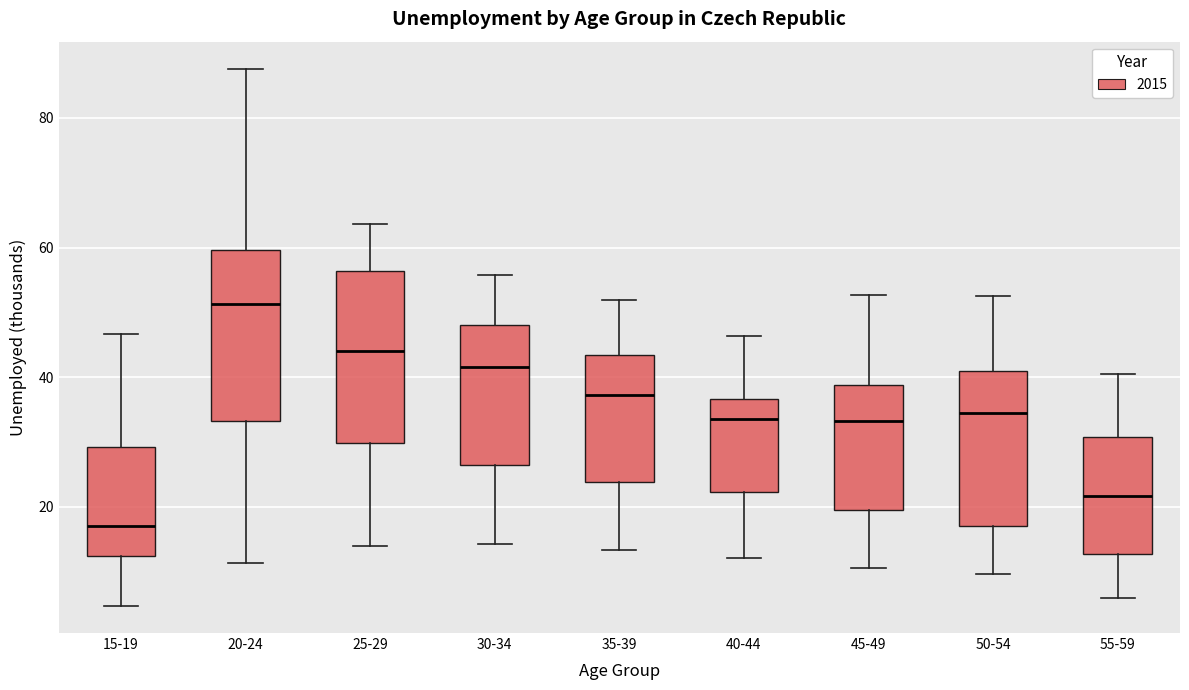

Reading left to right, transcribe this box plot: for each box, give where its median line is, the range the box spans, and where its two whiskers end, as read against the y-axis. The values are not printed on the chart, so give them approximately, as read against the axis.

15-19: median 18, box 12 to 30, whiskers 4 to 46
20-24: median 52, box 34 to 60, whiskers 12 to 88
25-29: median 44, box 30 to 56, whiskers 14 to 64
30-34: median 42, box 26 to 48, whiskers 14 to 56
35-39: median 38, box 24 to 44, whiskers 14 to 52
40-44: median 34, box 22 to 36, whiskers 12 to 46
45-49: median 34, box 20 to 38, whiskers 10 to 52
50-54: median 34, box 16 to 40, whiskers 10 to 52
55-59: median 22, box 12 to 30, whiskers 6 to 40